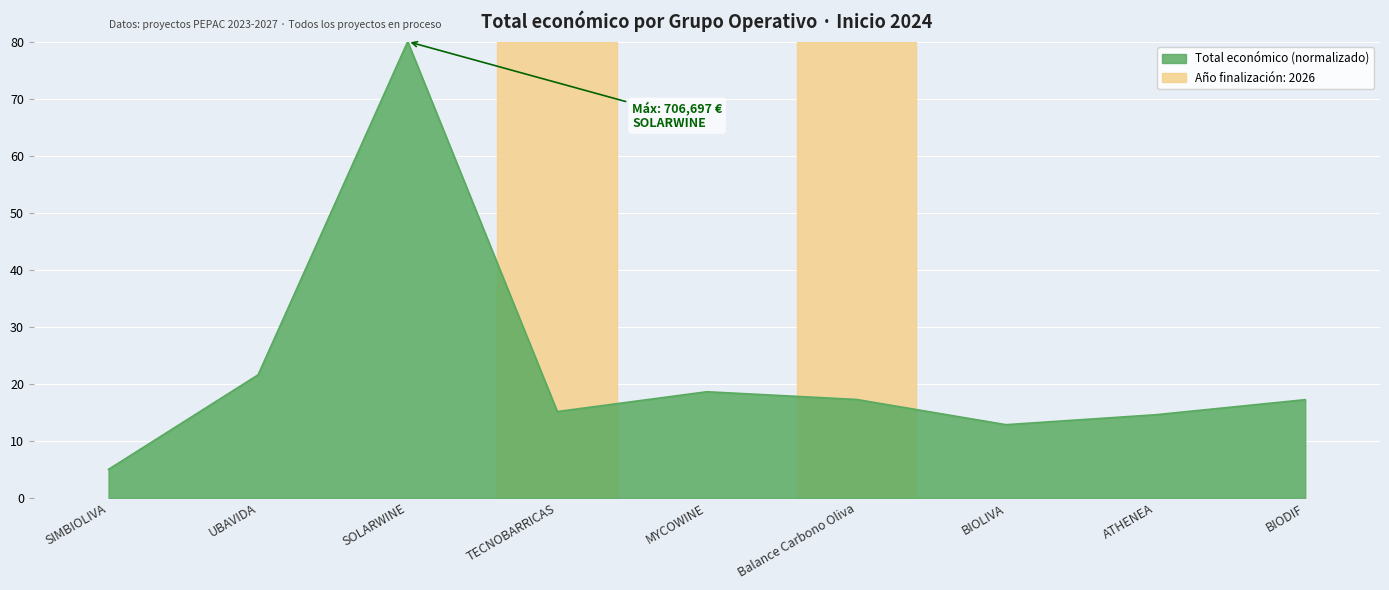

Where does the data first go above 17?

UBAVIDA